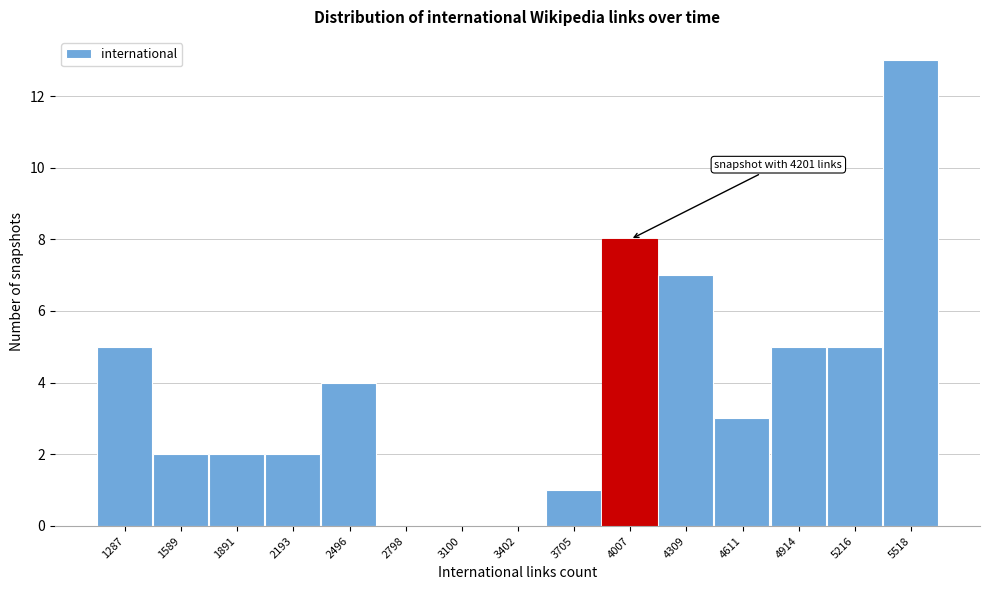

Reading left to right, what are all the values shown in this chart?

1287=5	1589=2	1891=2	2193=2	2496=4	2798=0	3100=0	3402=0	3705=1	4007=8	4309=7	4611=3	4914=5	5216=5	5518=13